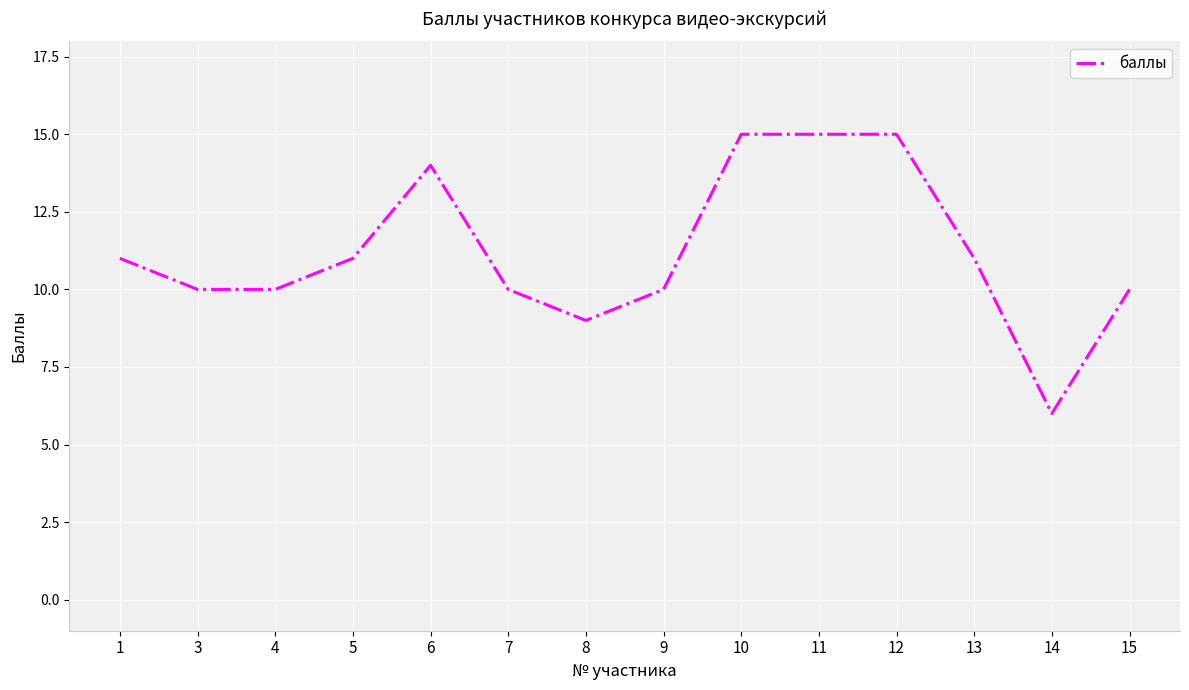

The chart shows a value of 15 at 10. True or false?

True